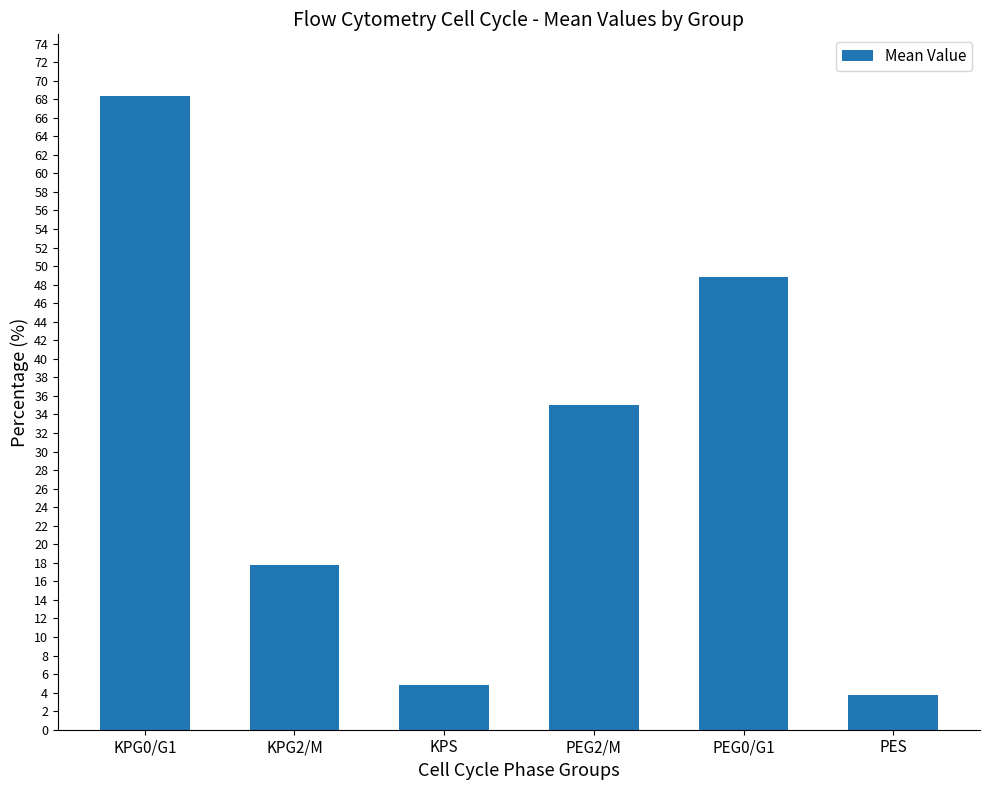

What is the sum of all values?

178.4